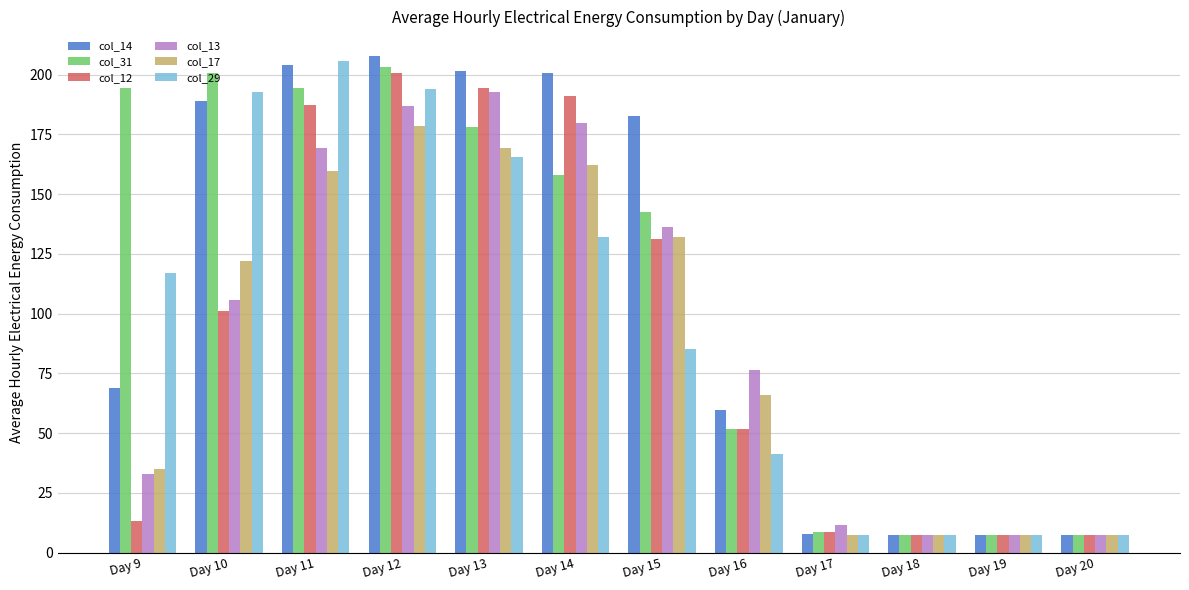

At how many categories does at least one series exceed 45?

8